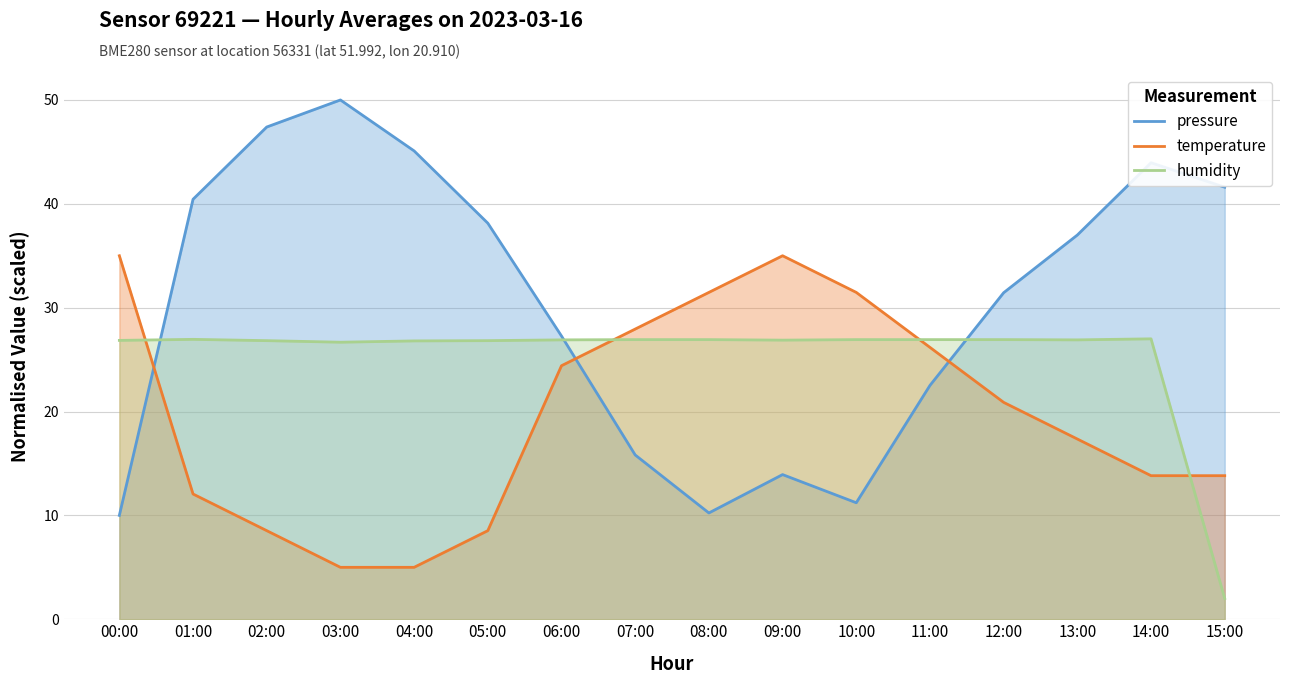

What is the label of the 12th point from the right?

04:00